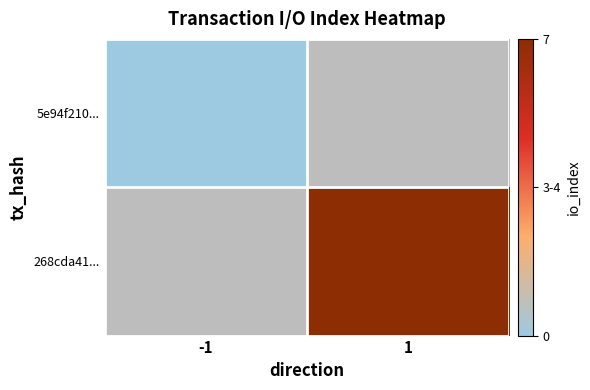

What is the greatest value displayed?

7.0